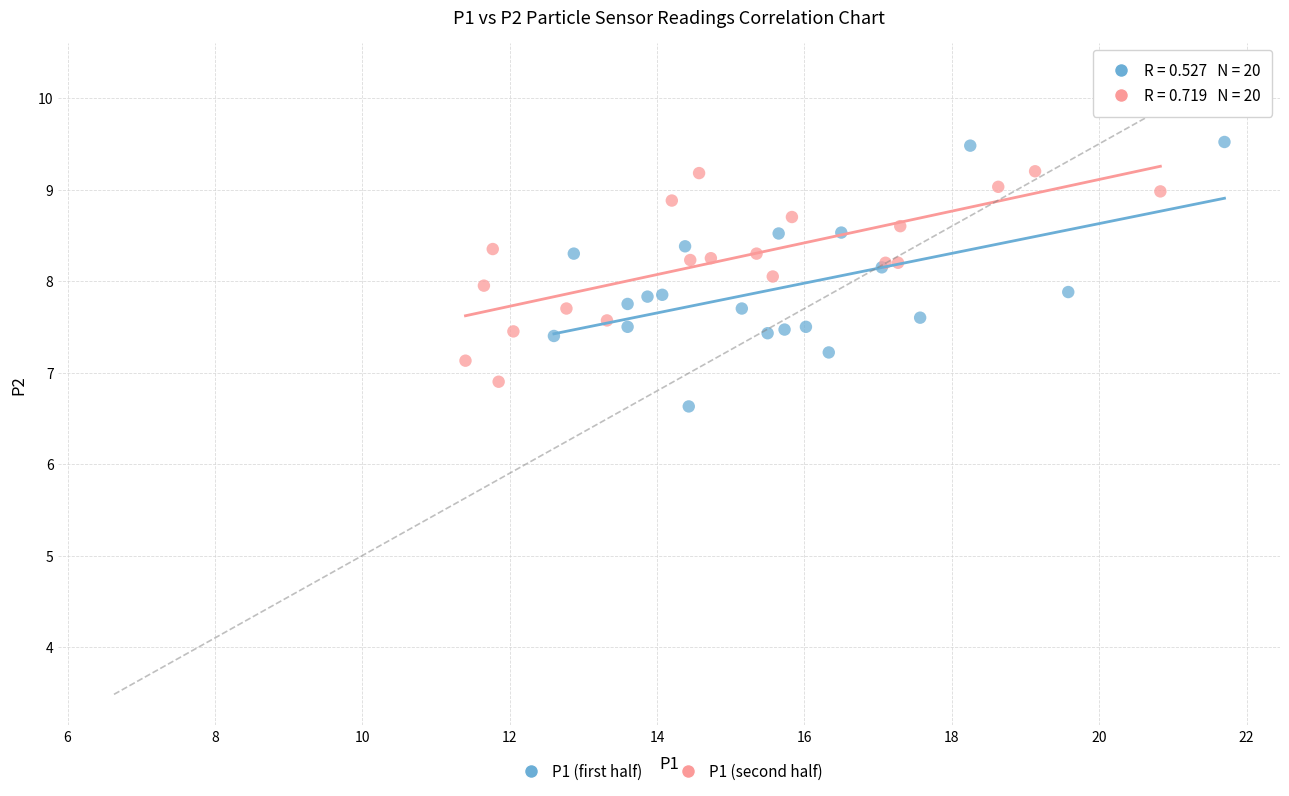

Which series contains the highest Y value?

P1 (first half)